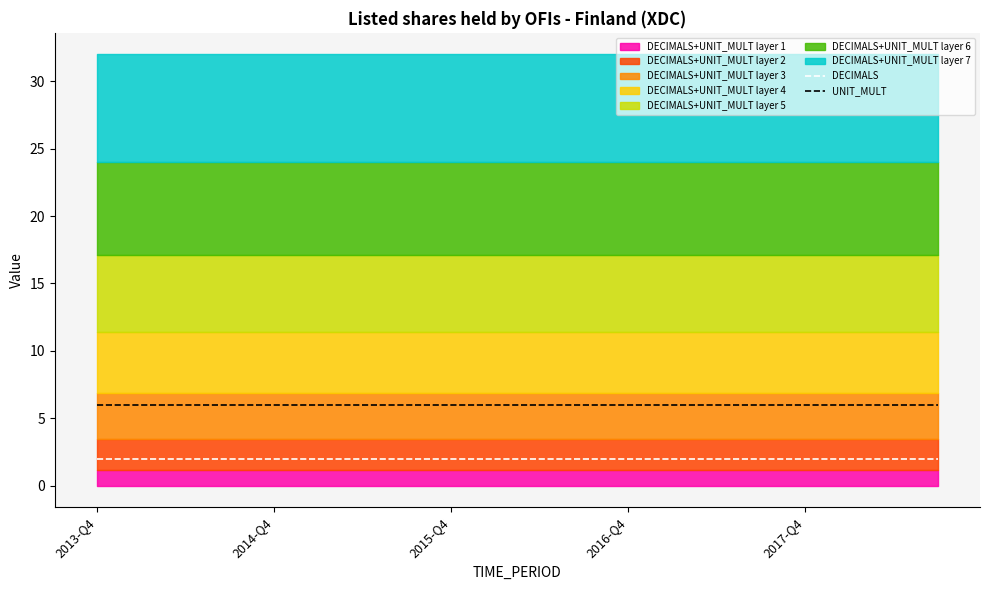

How many lines are shown in the chart?

2